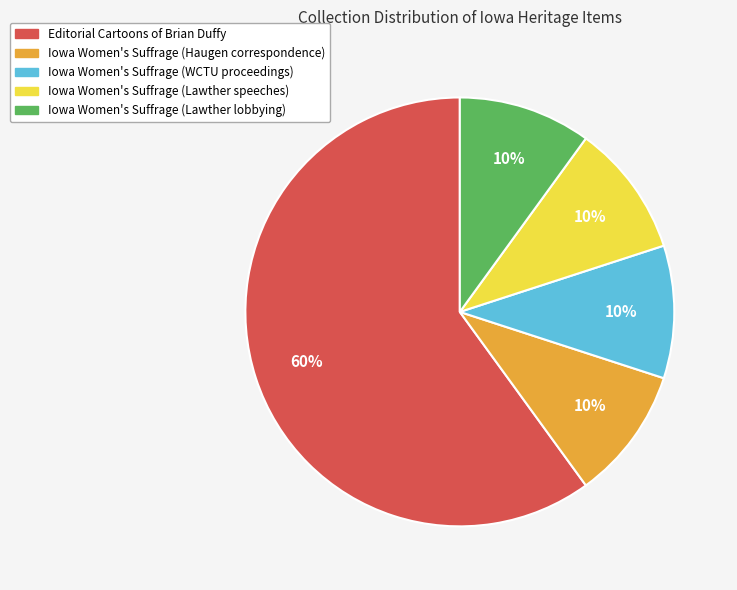

Approximately how many times larger is the value at Editorial Cartoons of Brian Duffy compared to Iowa Women's Suffrage (WCTU proceedings)?

6.0